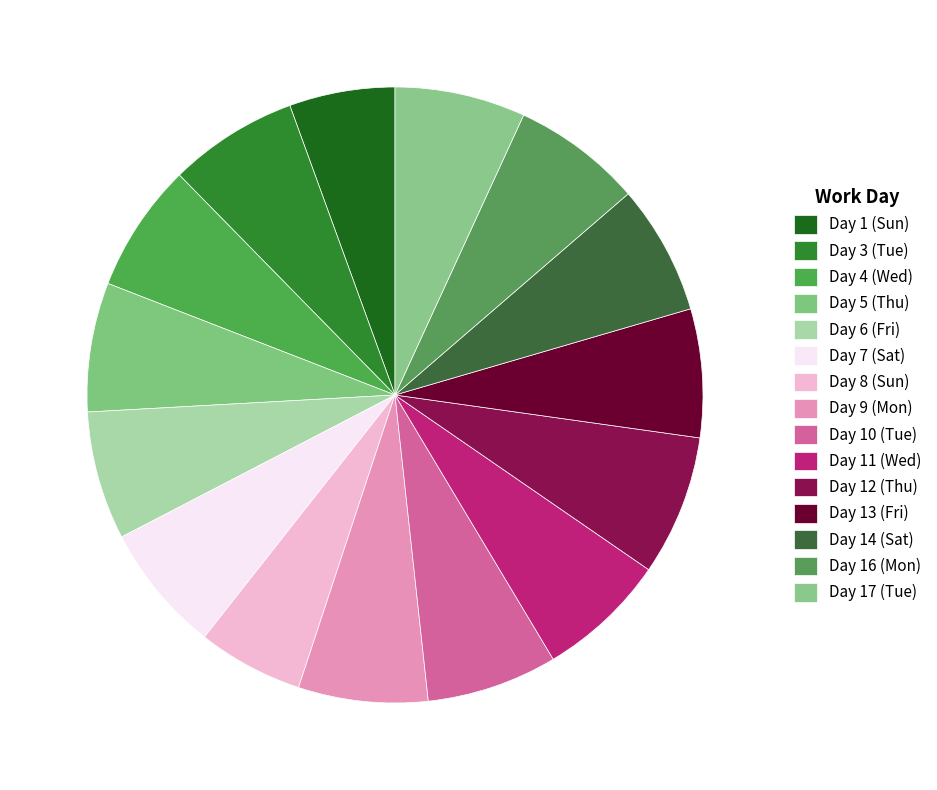

True or false: Day 7 (Sat) accounts for 13% of the total.

False